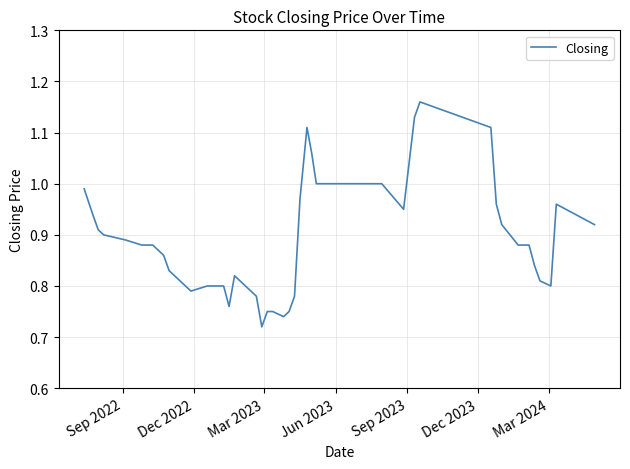

What is the difference between the maximum and minimum values?

0.4